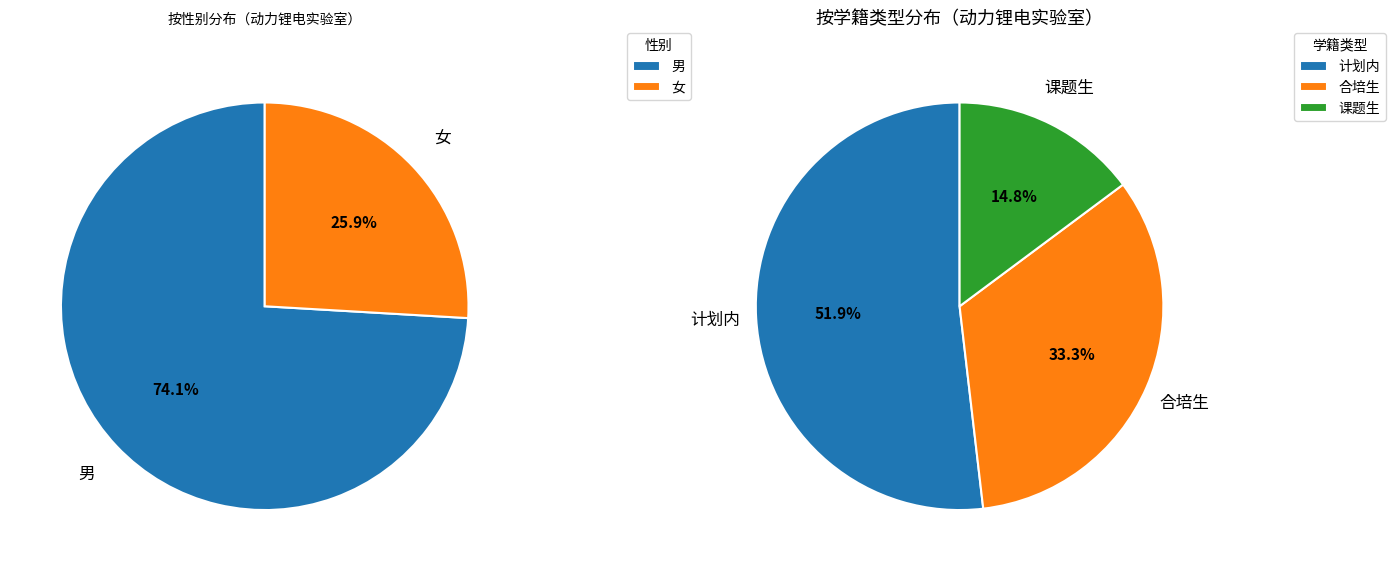

True or false: 女 accounts for 26% of the total.

True